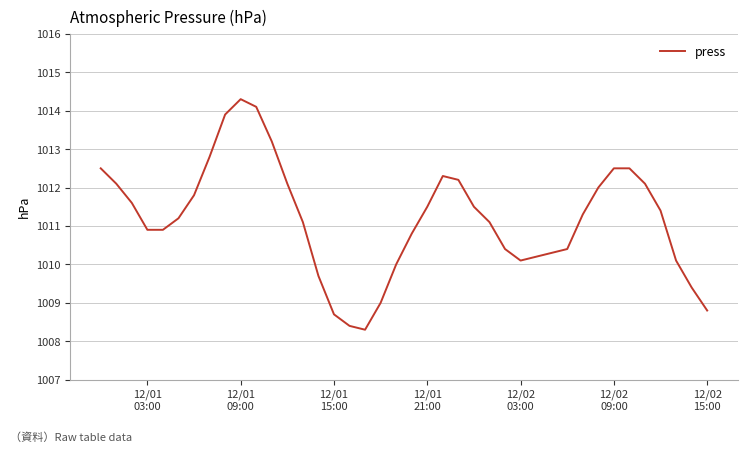

What is the greatest value displayed?

1014.3